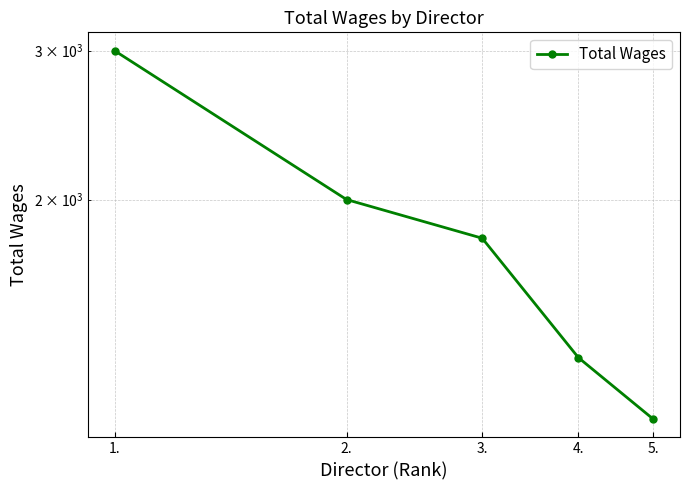

Rank the categories by value from lowest to highest.

5., 4., 3., 2., 1.